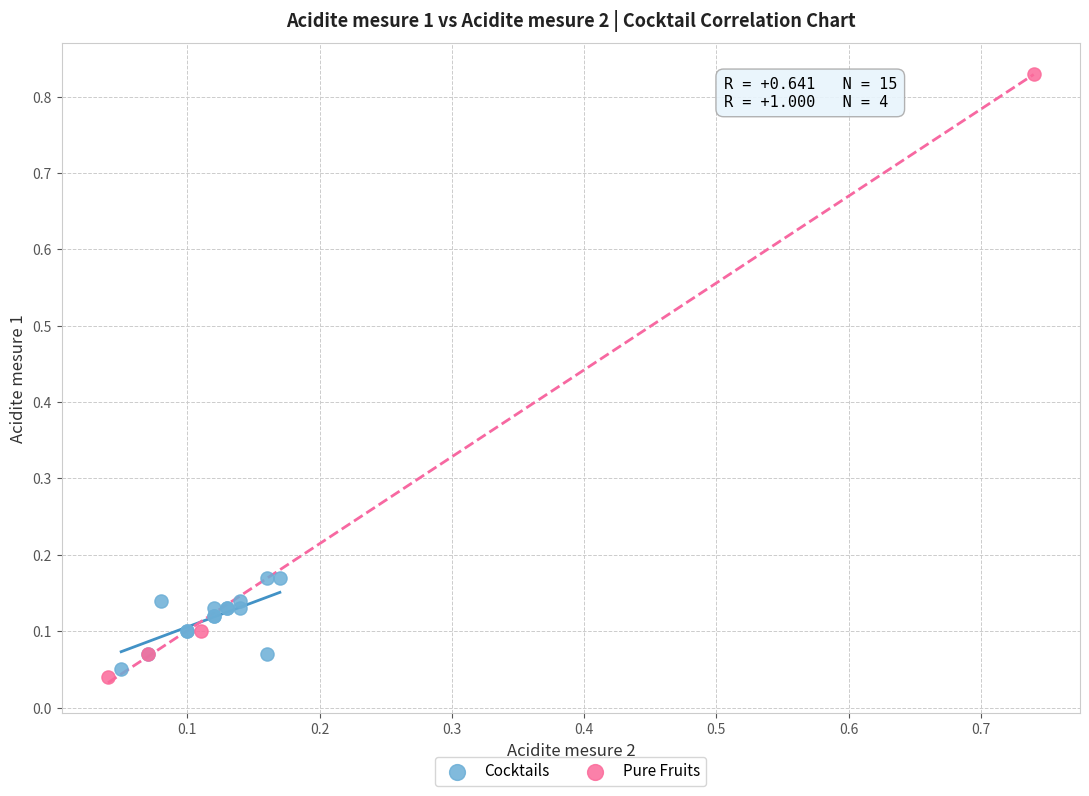

Which series contains the lowest Y value?

Pure Fruits